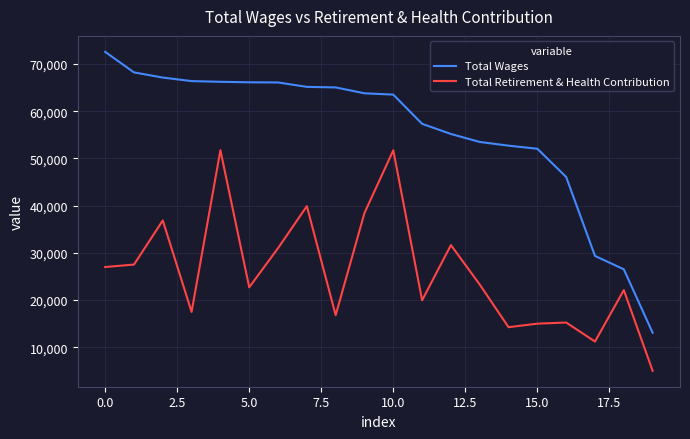

Which series has the widest spread of values?

Total Wages